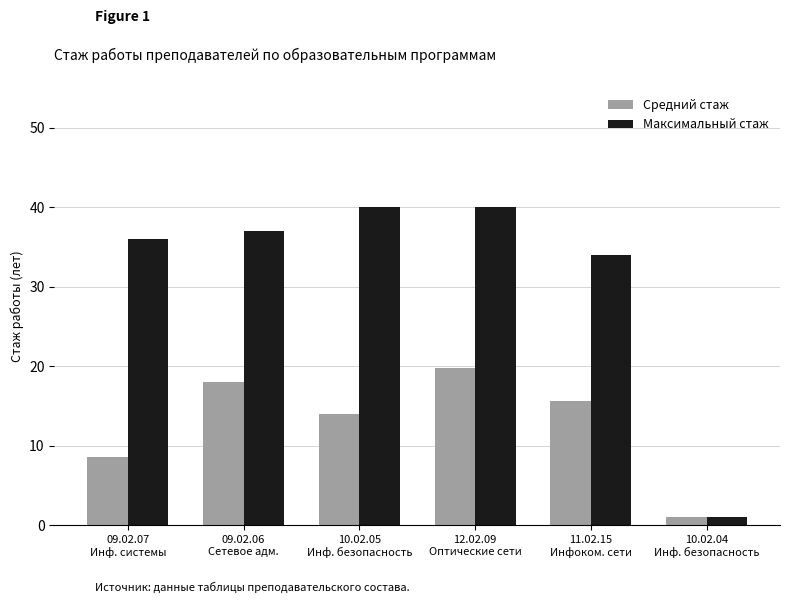

What are all the series names shown in the legend?

Средний стаж, Максимальный стаж